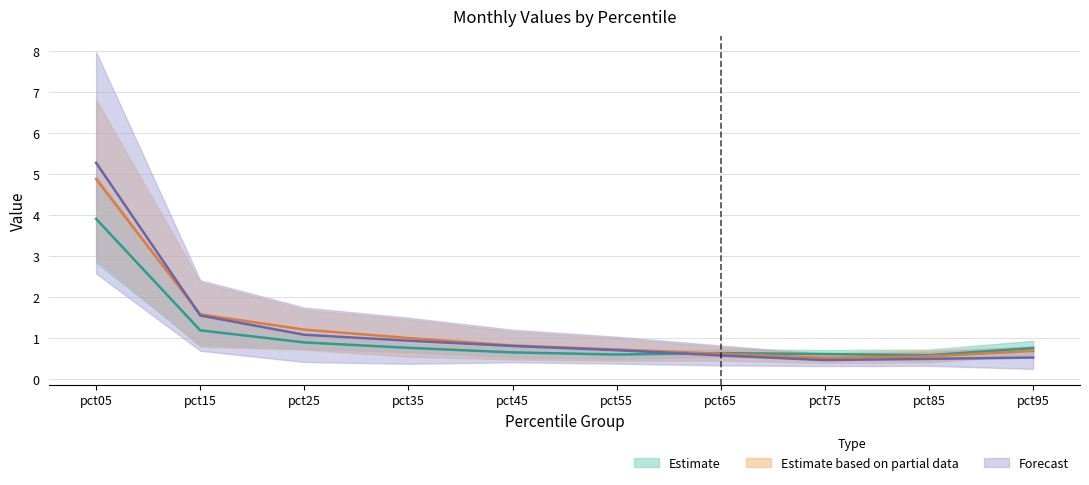

List the labels in order of Feb value, smallest first.

pct75, pct85, pct95, pct65, pct55, pct45, pct35, pct25, pct15, pct05